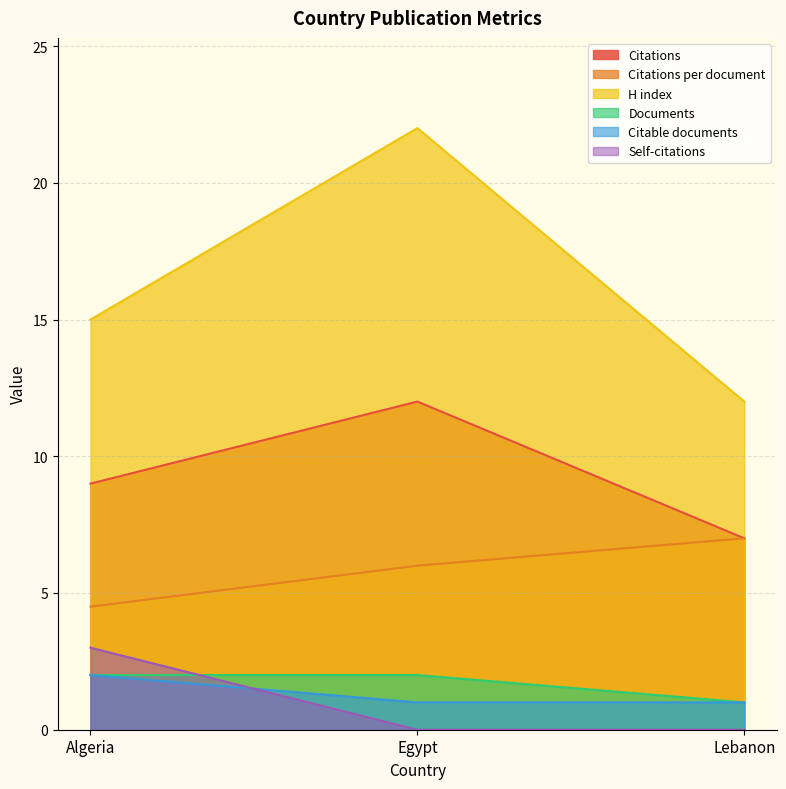

What is the total value across all series at Lebanon?

28.0